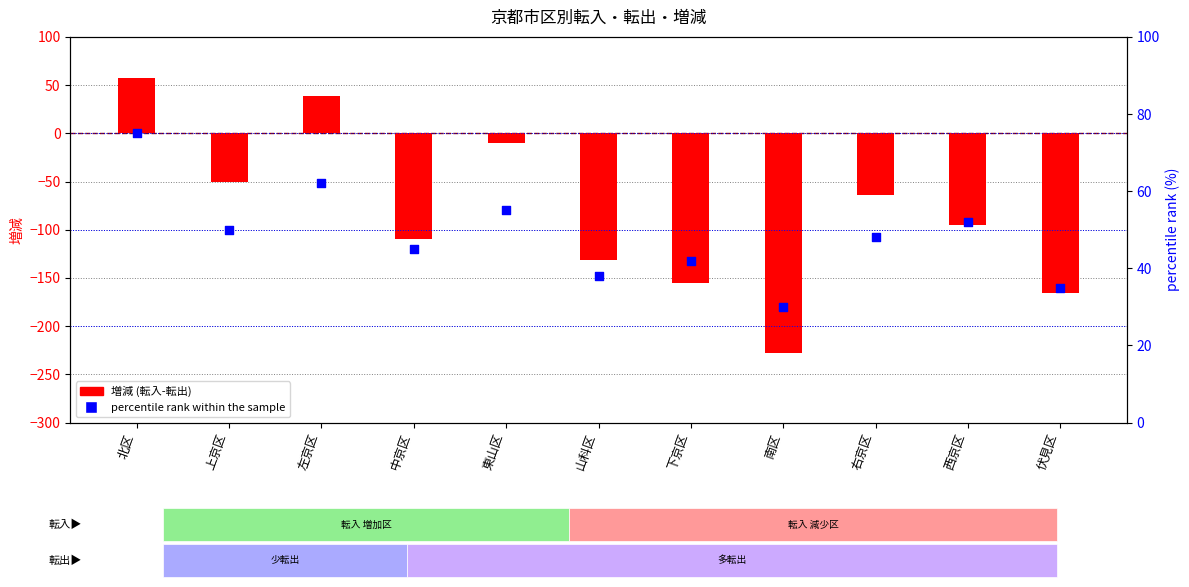

Which series contains the highest Y value?

percentile rank within the sample